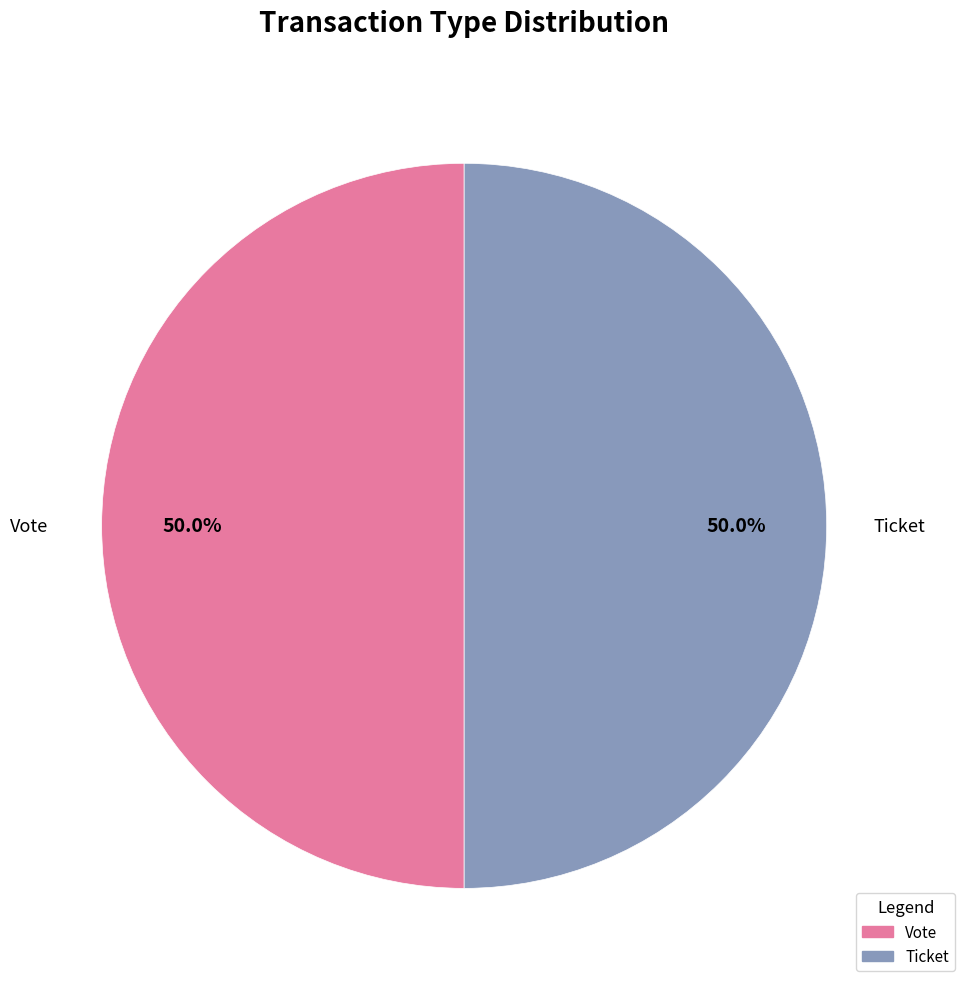

Approximately how many times larger is the value at Vote compared to Ticket?

1.0